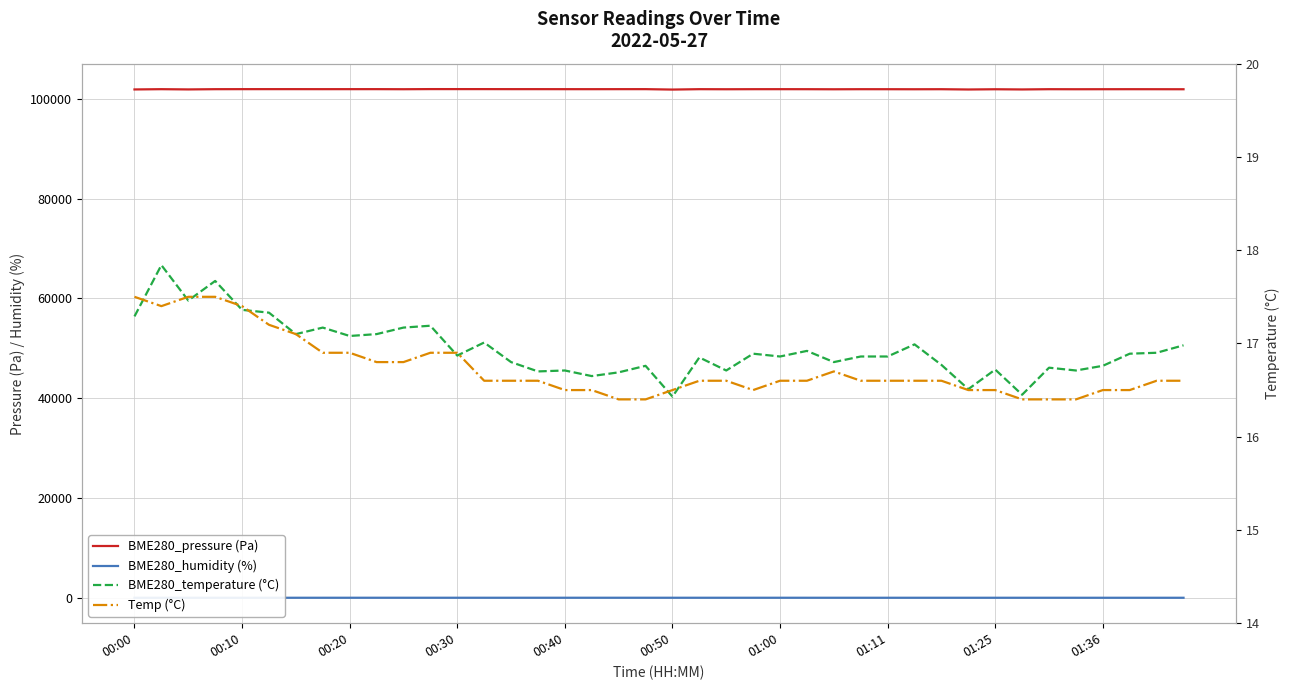

In BME280_temperature (°C), how many points are lower than both neighbors (excluding endpoints)?

13